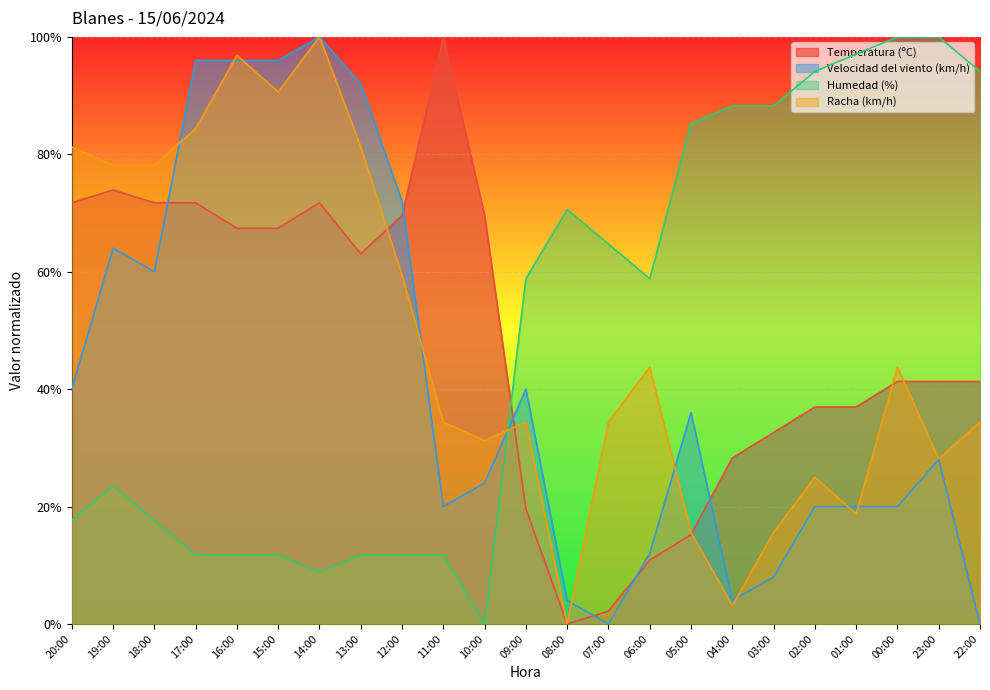

True or false: Temperatura (ºC) has more than 2 points higher than both neighbors.

True